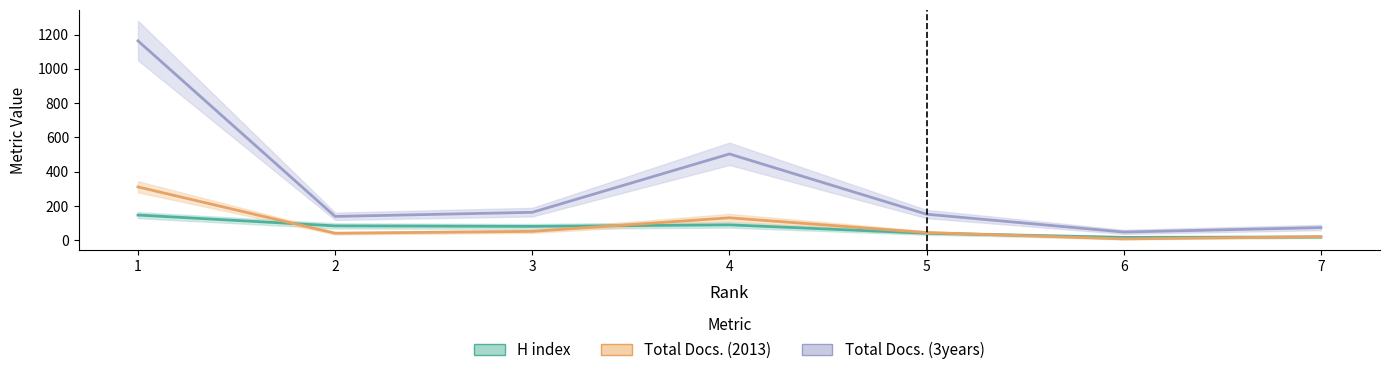

How many interior local peaks does the H index series have?

1